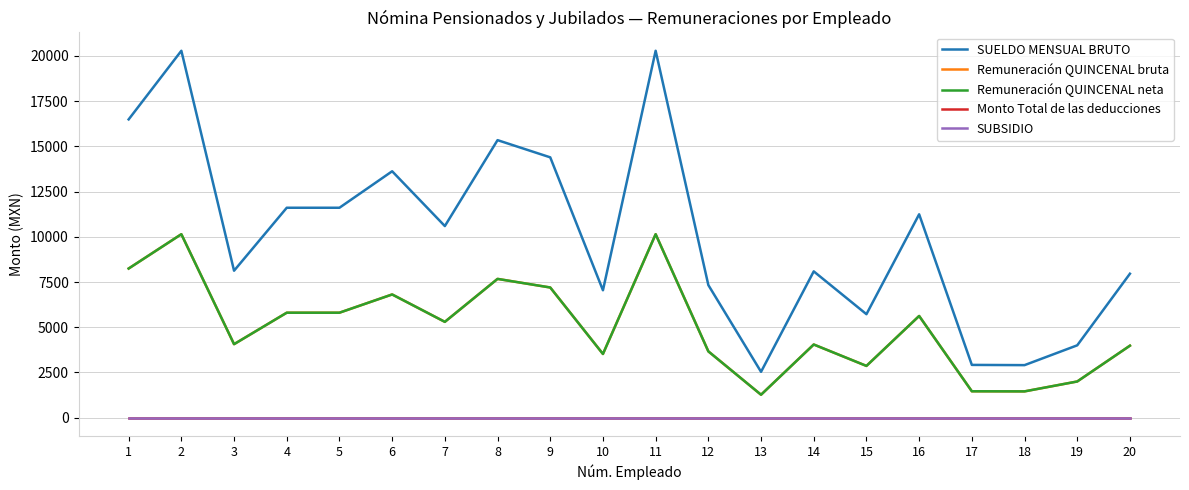

At how many categories does at least one series exceed 16818?

2